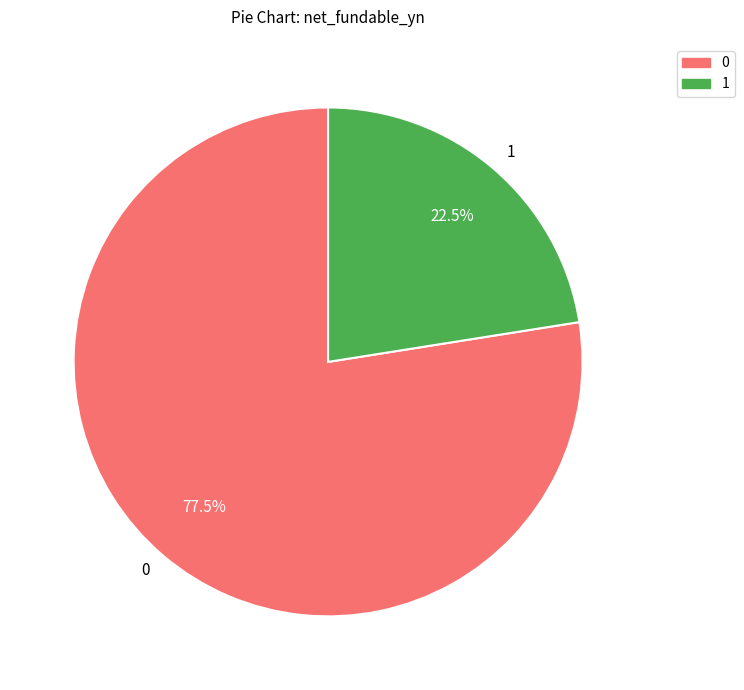

Rank the categories by value from lowest to highest.

1, 0